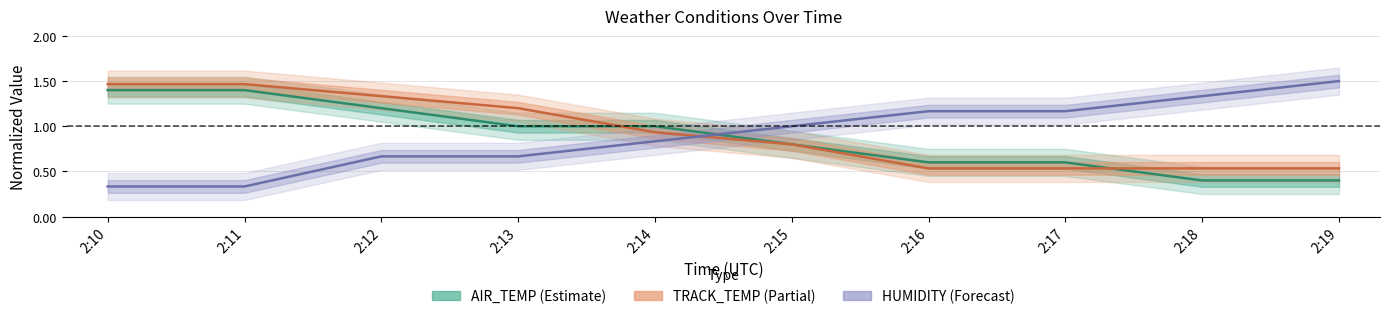

Which series has the widest spread of values?

HUMIDITY (Forecast)